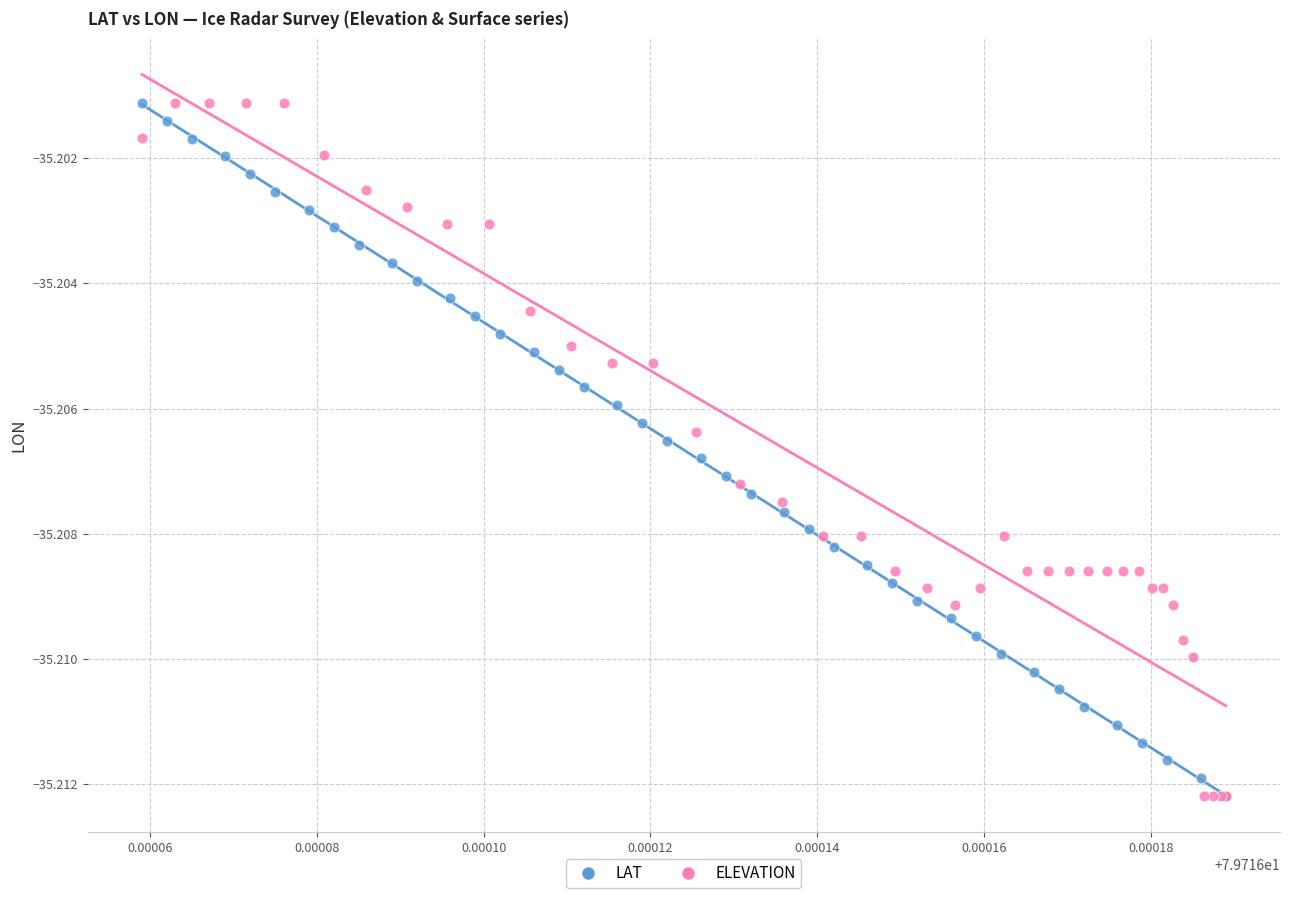

What are all the series names shown in the legend?

LAT, ELEVATION